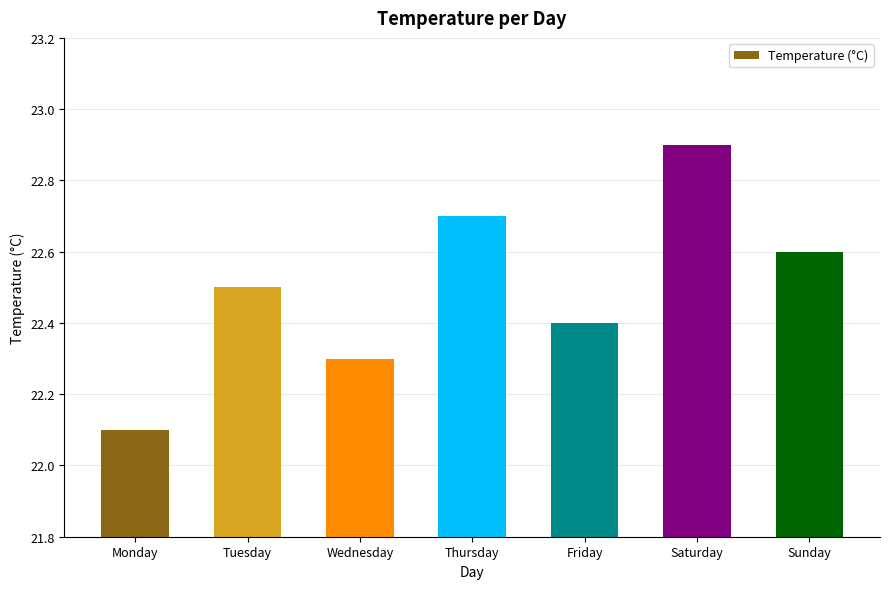

What is the average value?

22.5